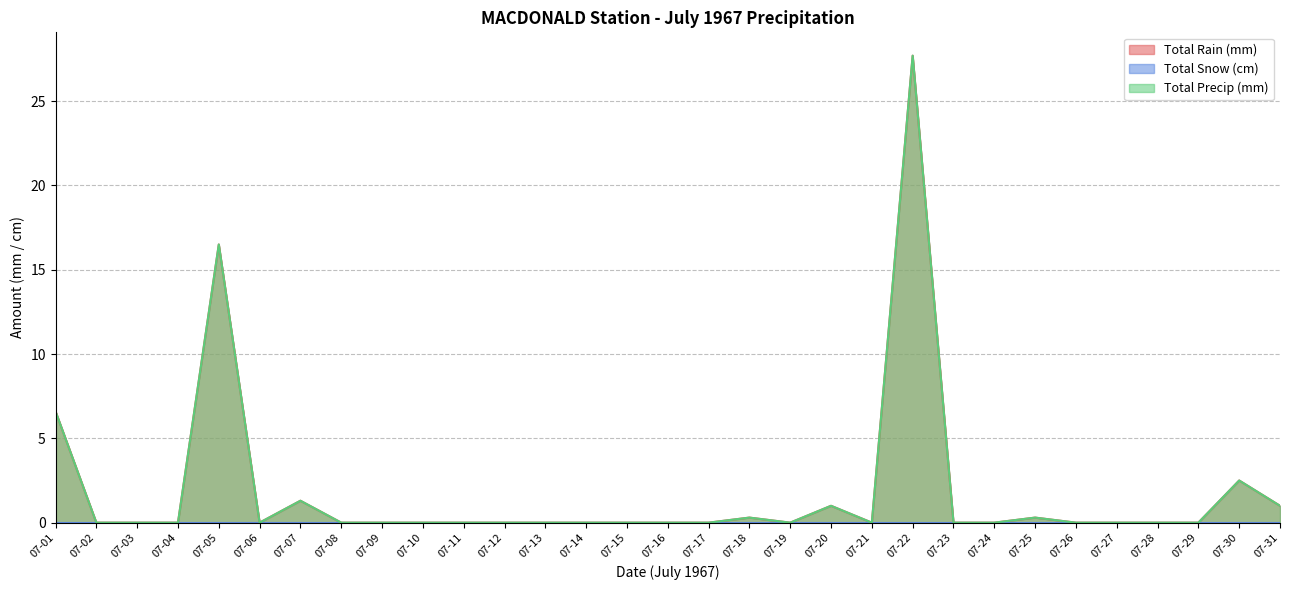

Is it true that Total Precip (mm) equals 0.0 at 07-28?

True